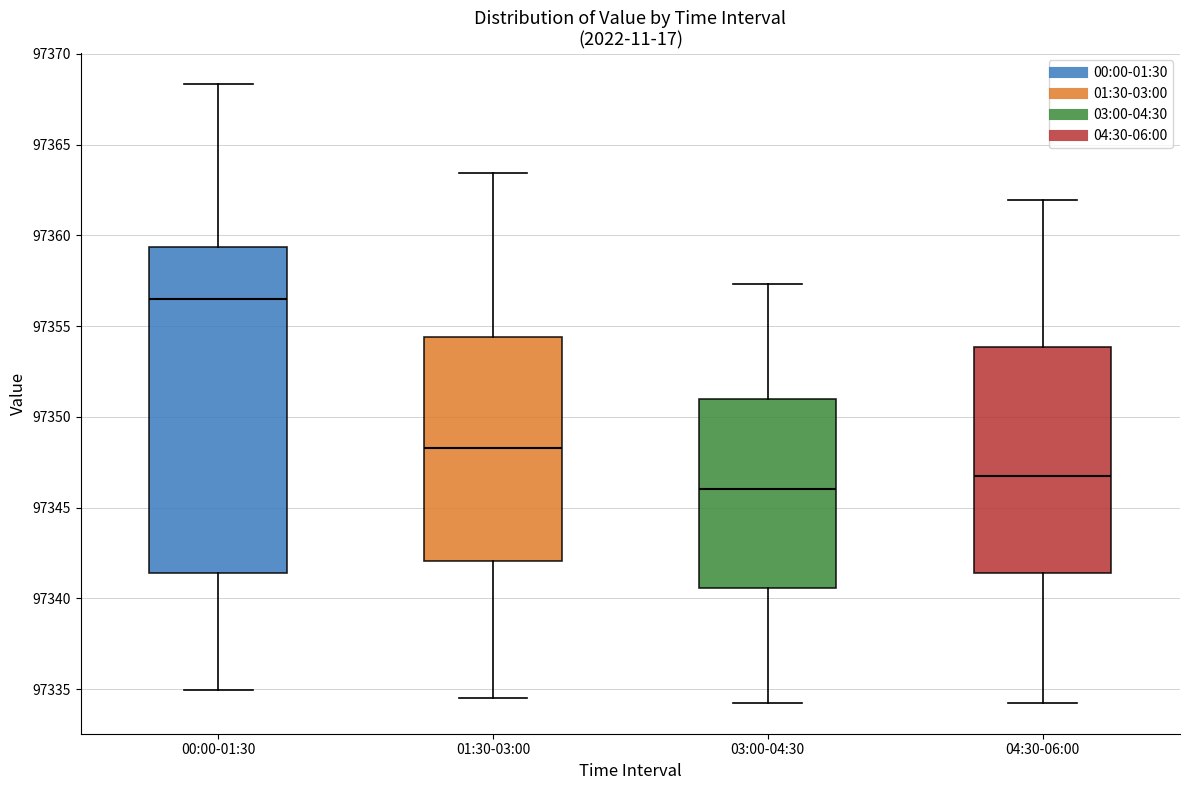

Which box's median line is the lowest?

03:00-04:30